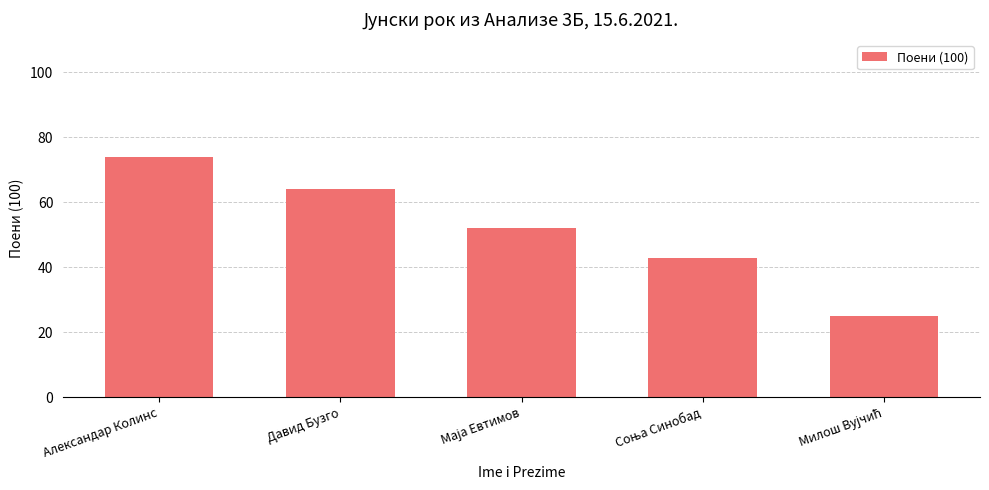

What is the minimum value shown in the chart?

25